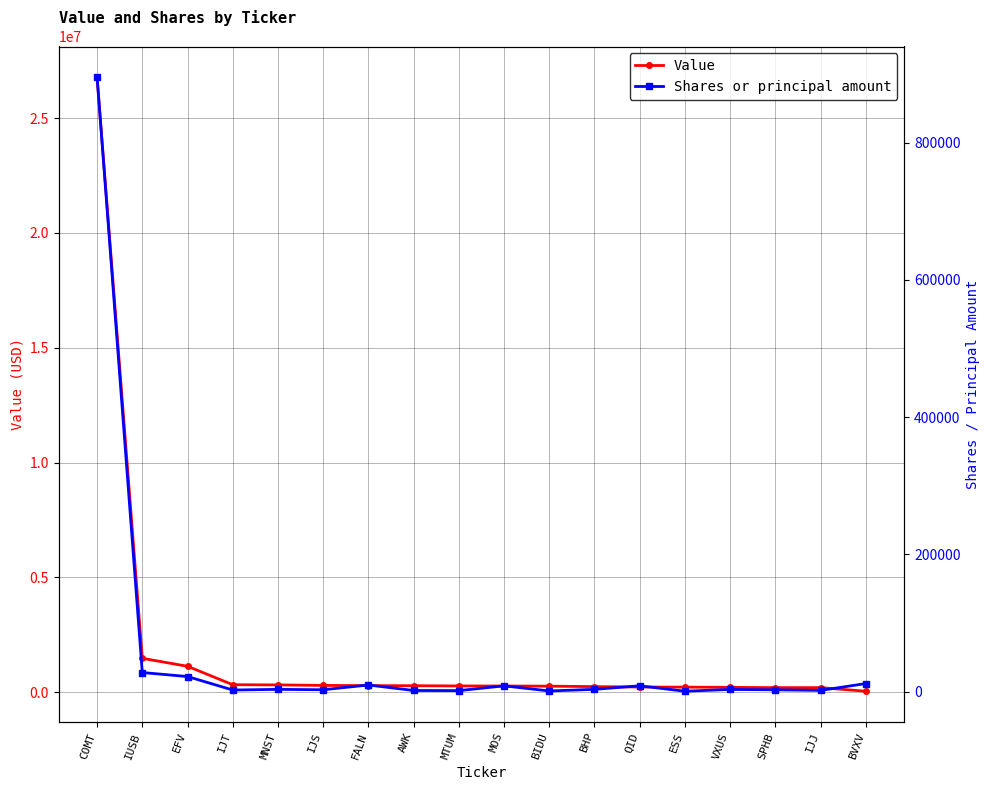

What is the sum of the Shares or principal amount values at MTUM and VXUS?

5152